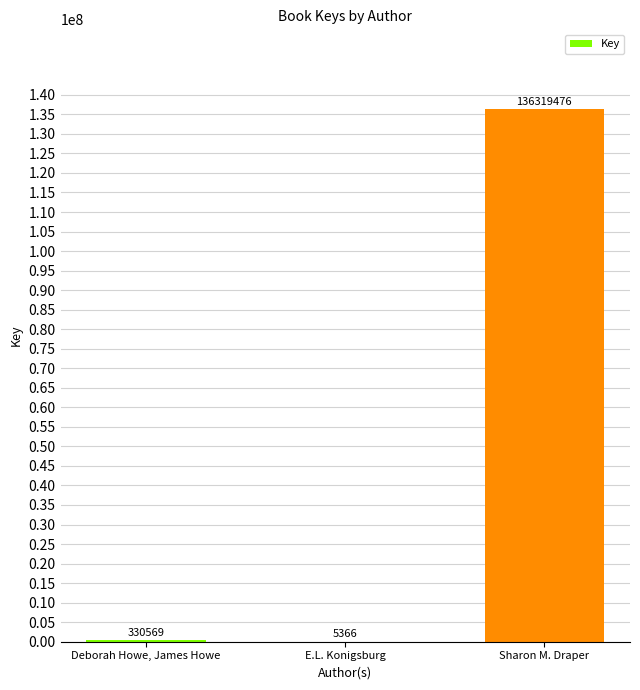

What is the maximum value shown in the chart?

136319476